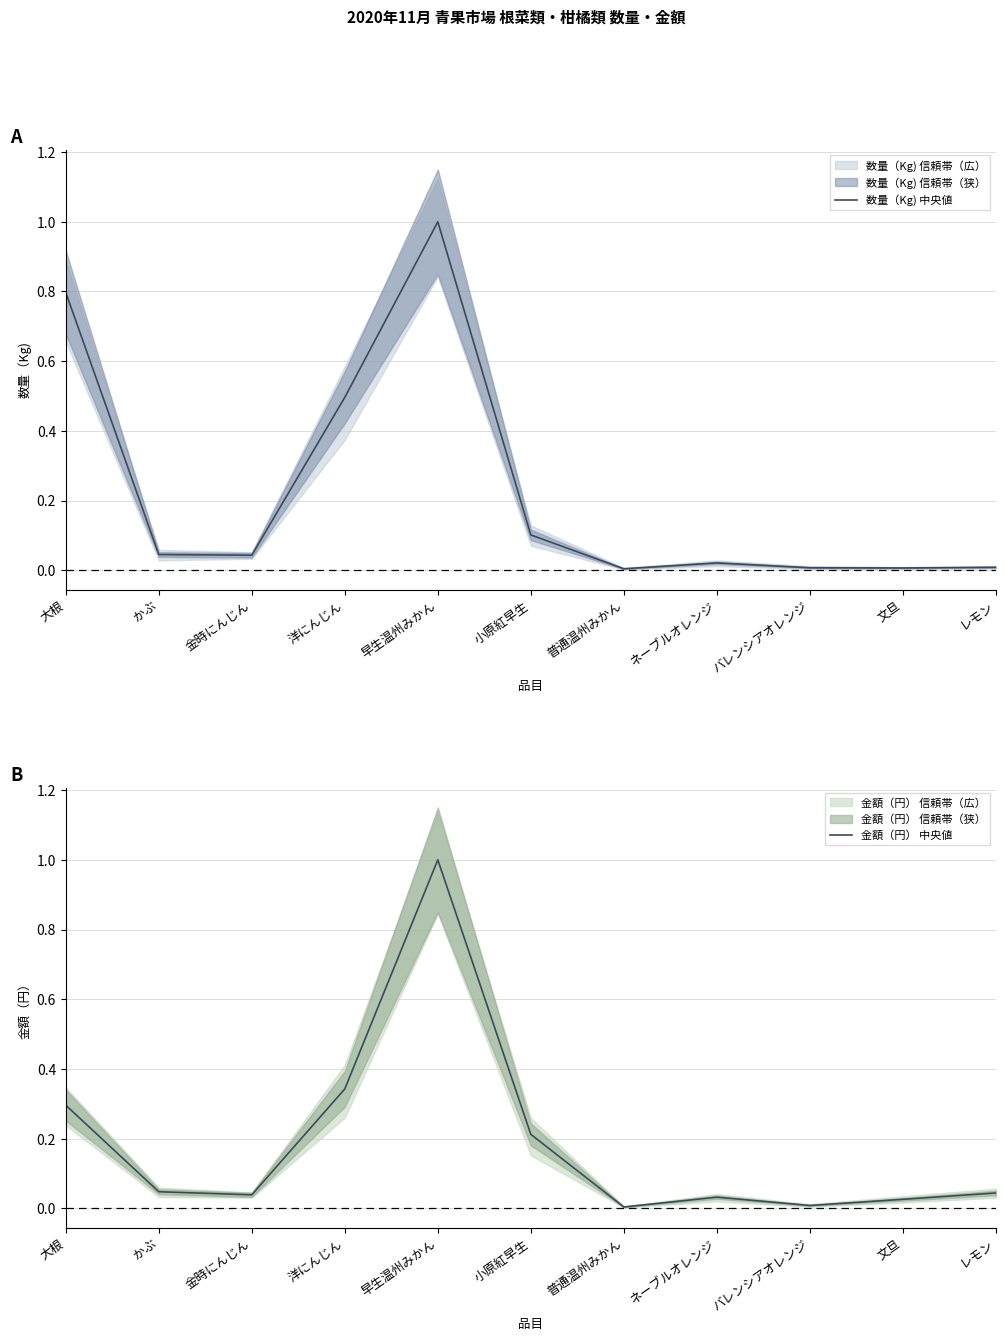

What is the average value of the 金額（円） 中央値 series?

0.2